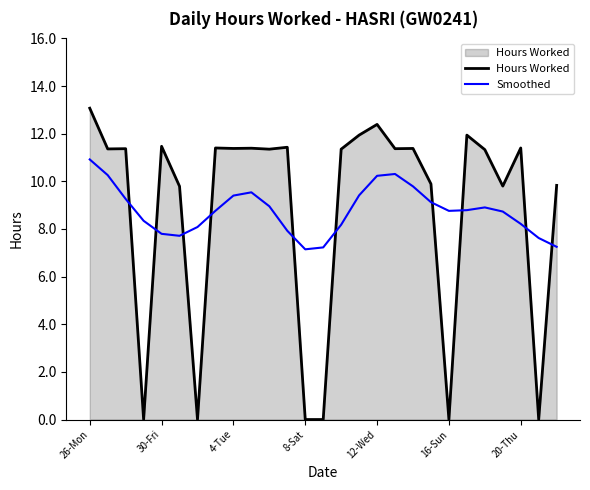

What is the difference between the maximum and minimum values in the Hours Worked series?

13.1